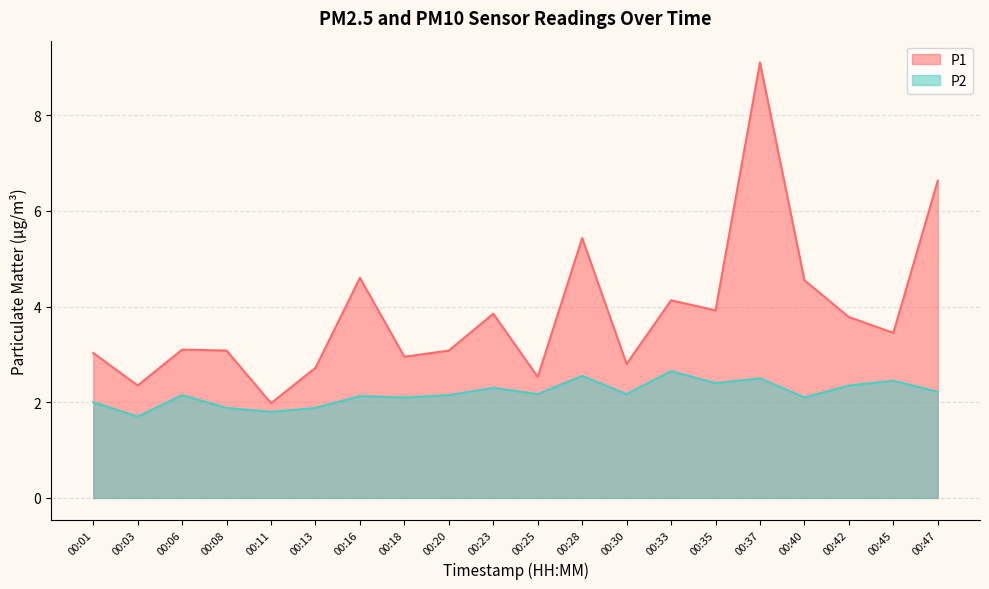

What are all the series names shown in the legend?

P1, P2